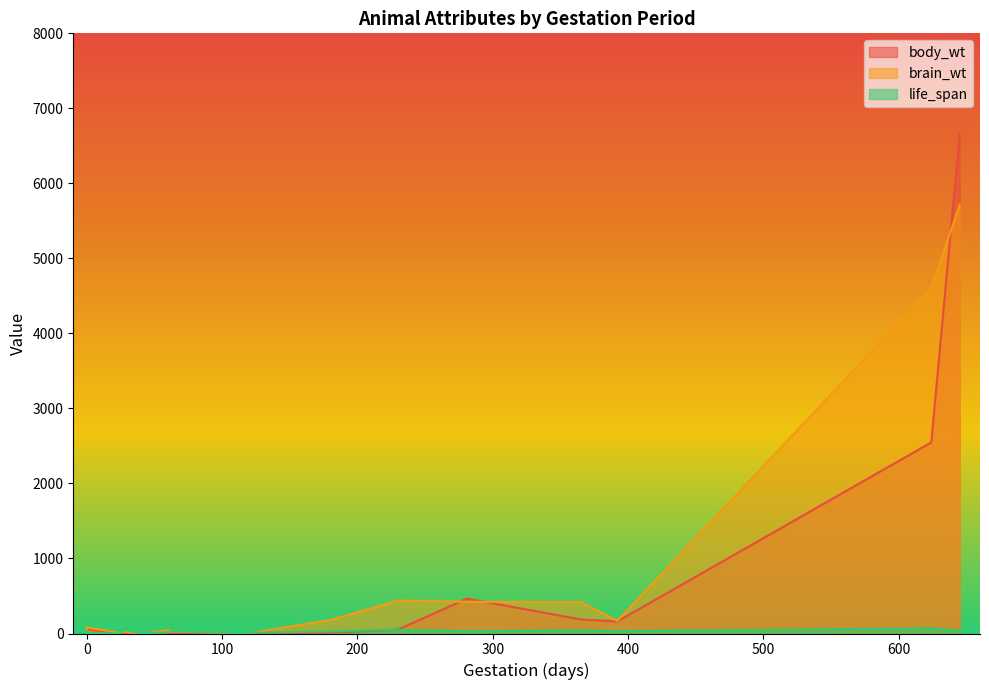

How many lines are shown in the chart?

3